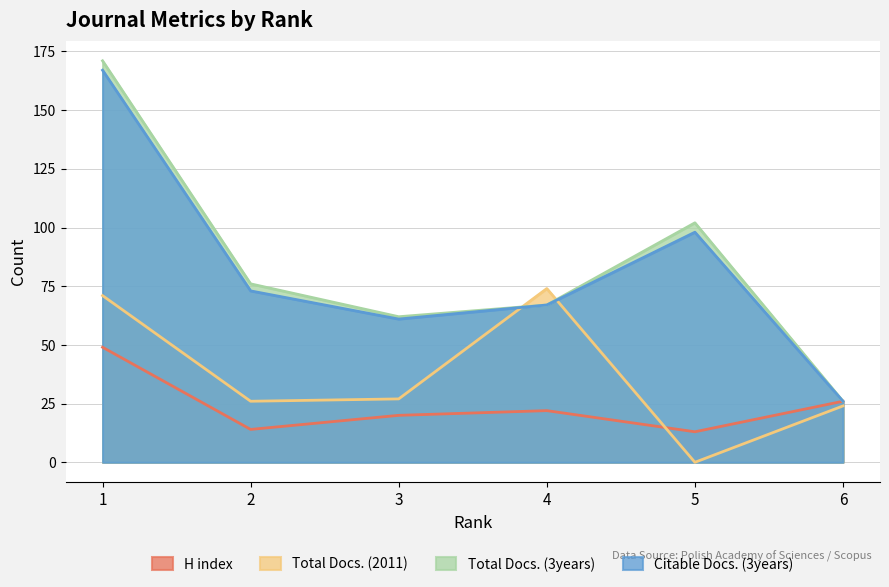

At which category is the sum across all series the highest?

1